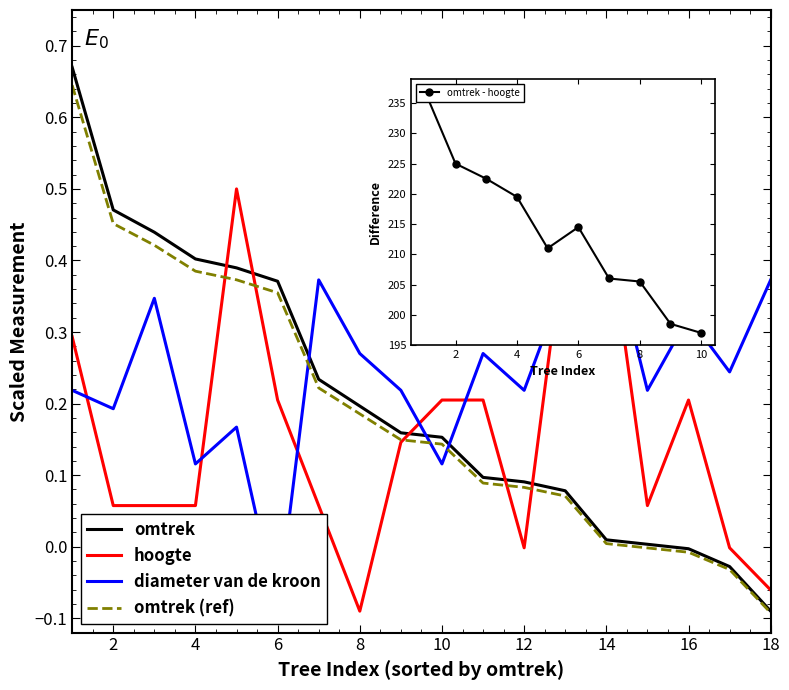

What is the highest value of the diameter van de kroon series?

0.5